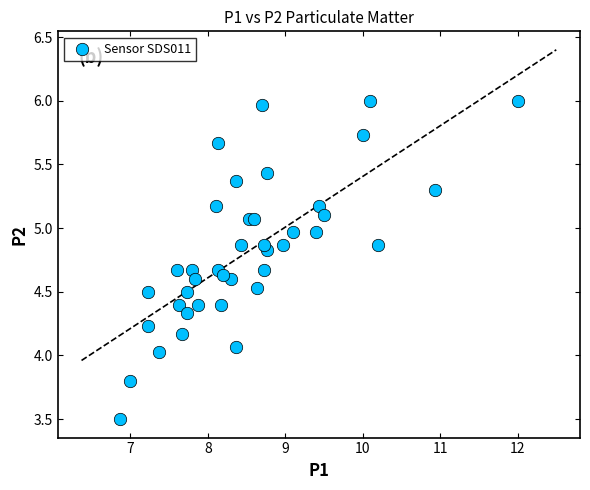

What is the range of X values (max minus min)?

5.1